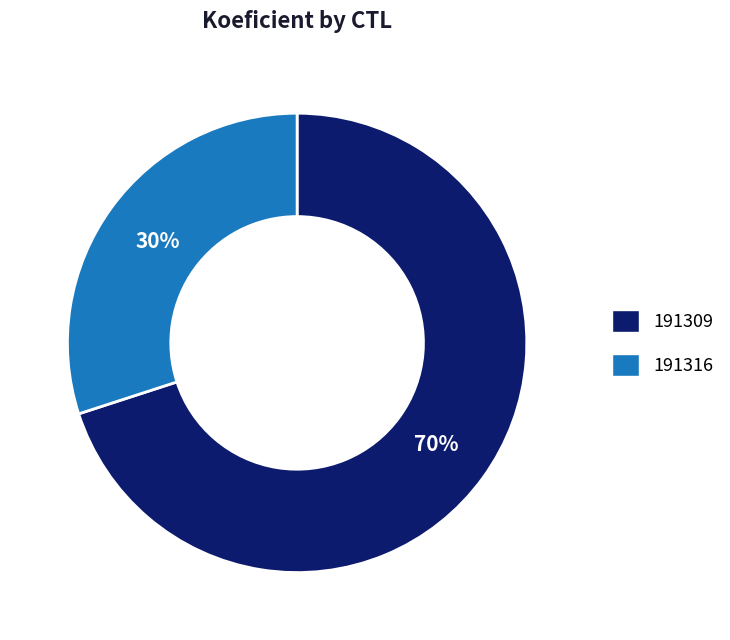

Which category accounts for the majority?

191309